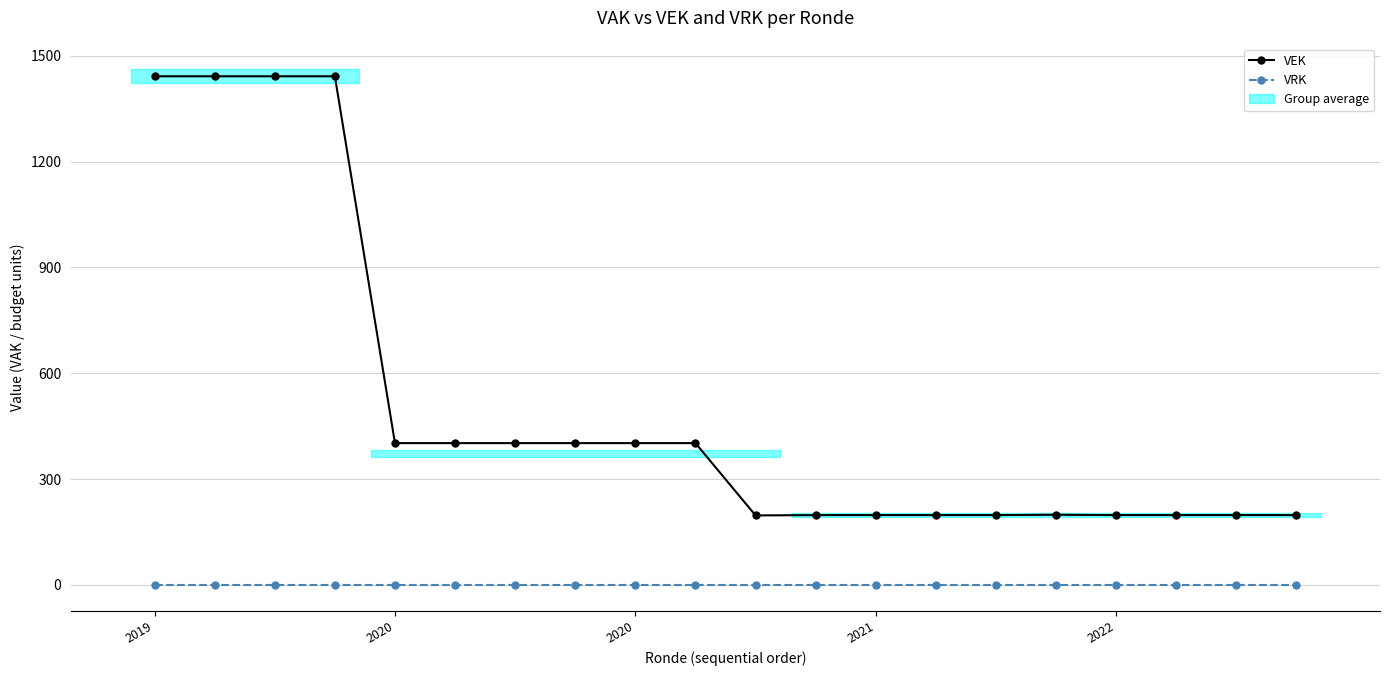

How many categories are shown in the chart?

20